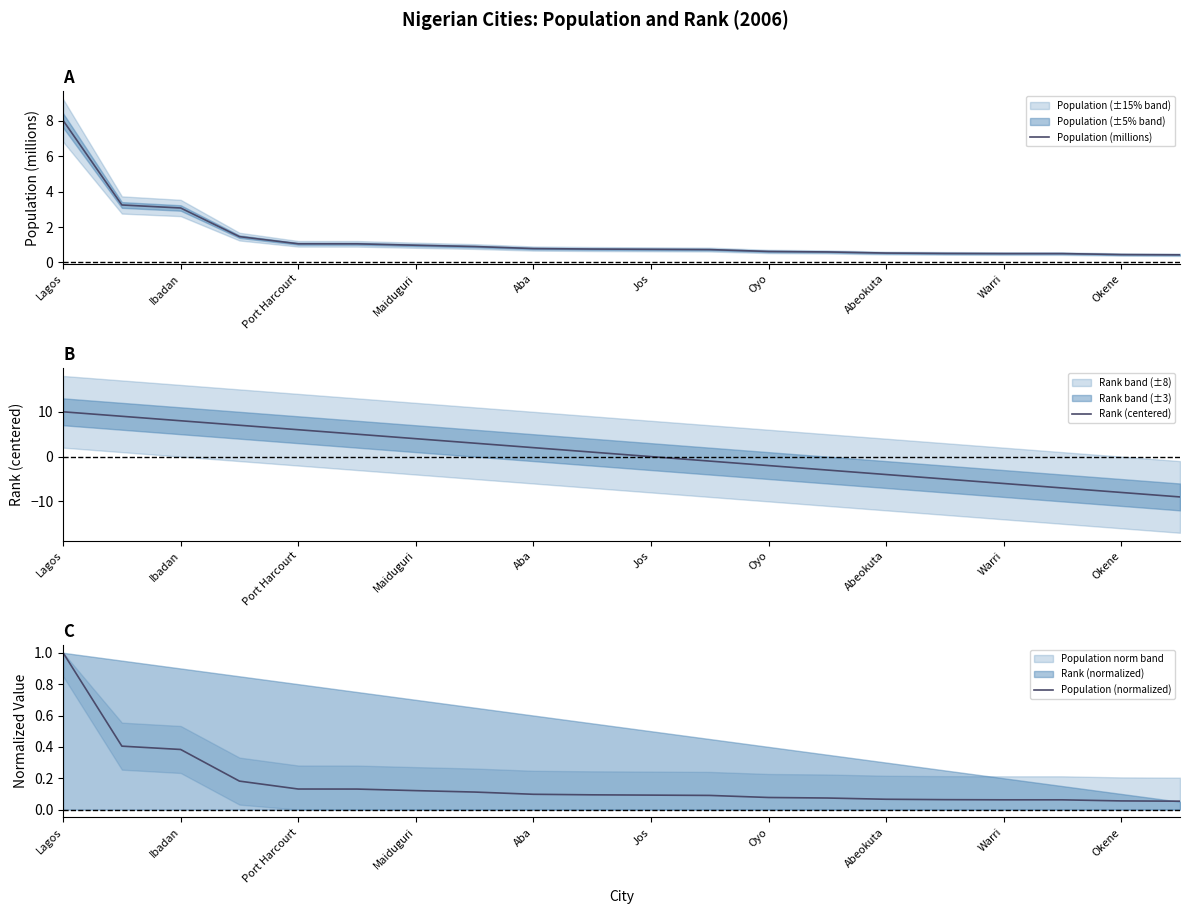

What is the lowest value of the Population (millions) series?

0.4